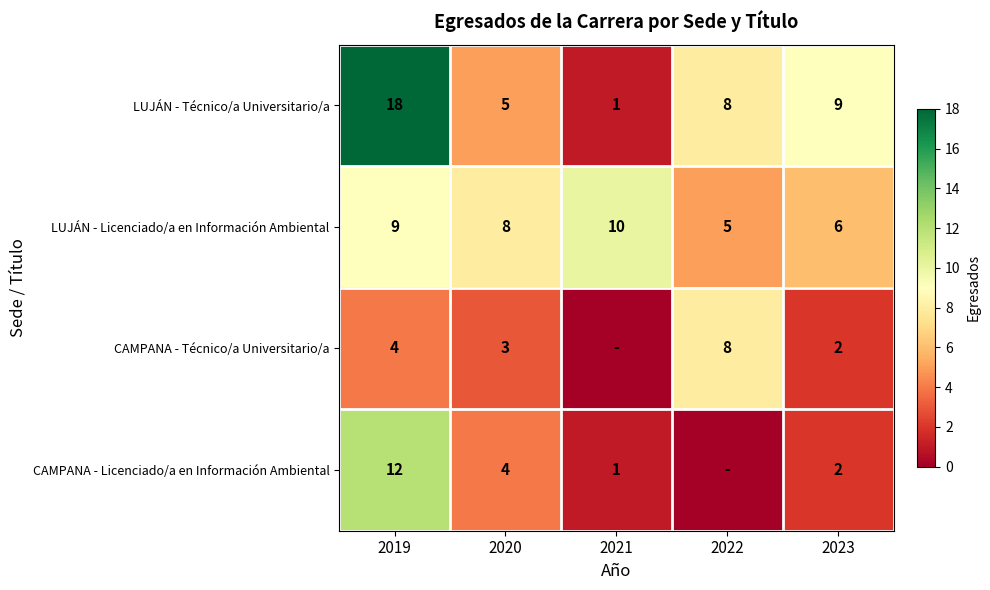

The CAMPANA - Técnico/a Universitario/a series shows 1 at 2020. True or false?

False